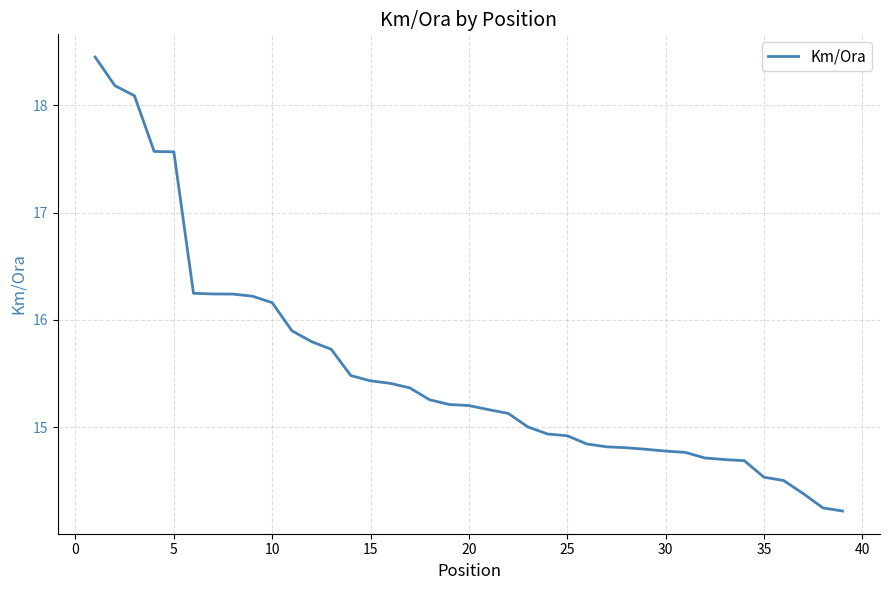

What is the difference between the maximum and minimum values?

4.2